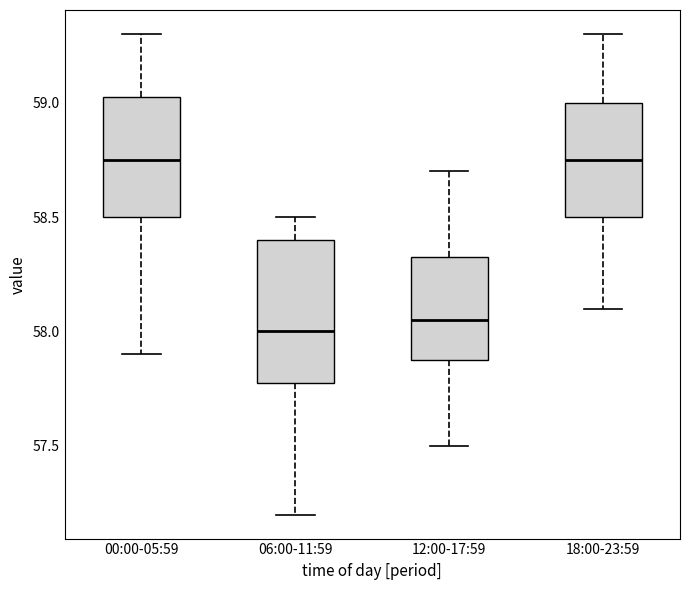

Where is the upper edge of the box for 00:00-05:59 on the y-axis? The values are not printed on the chart, so give them approximately, as read against the axis.

59.05